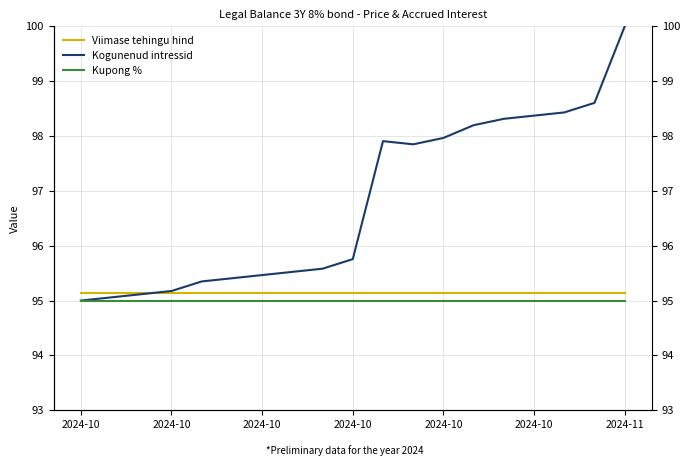

True or false: Viimase tehingu hind and Kupong % intersect in this chart.

False